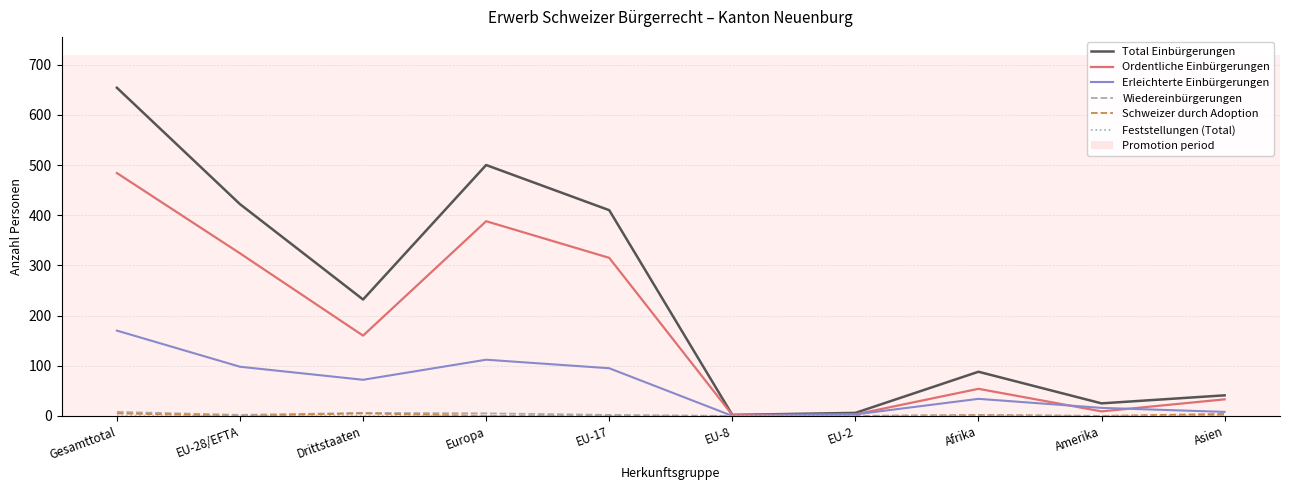

Is this an area chart (filled region under the line)?

No